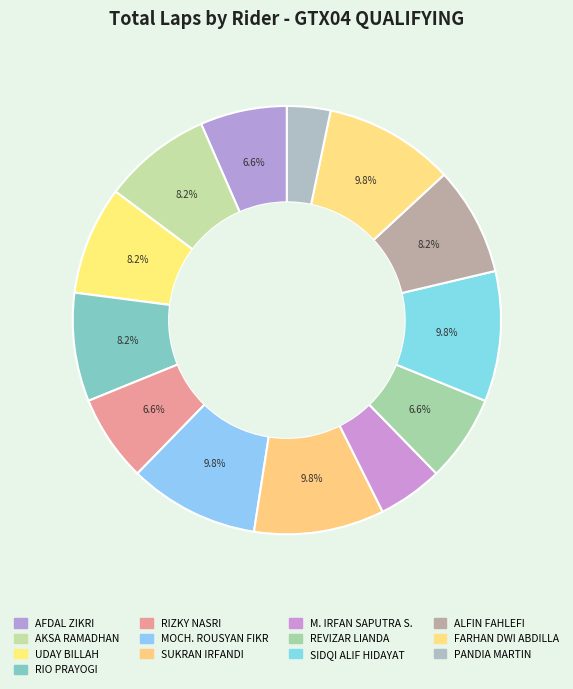

The AKSA RAMADHAN slice represents 8% of the pie. True or false?

True